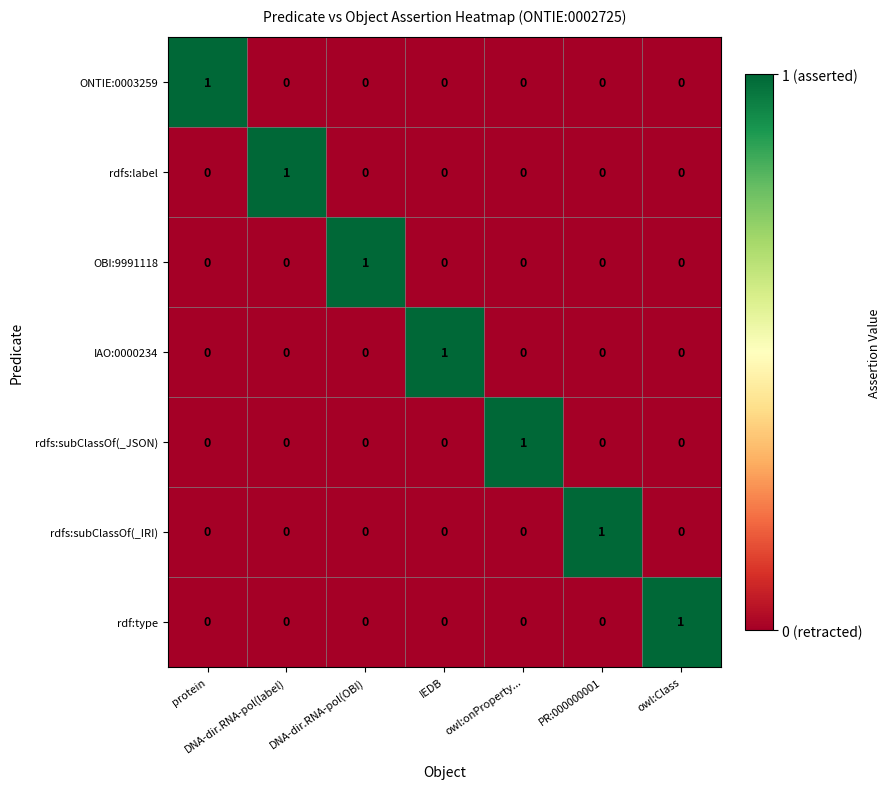

At which label does IAO:0000234 reach its peak?

IEDB